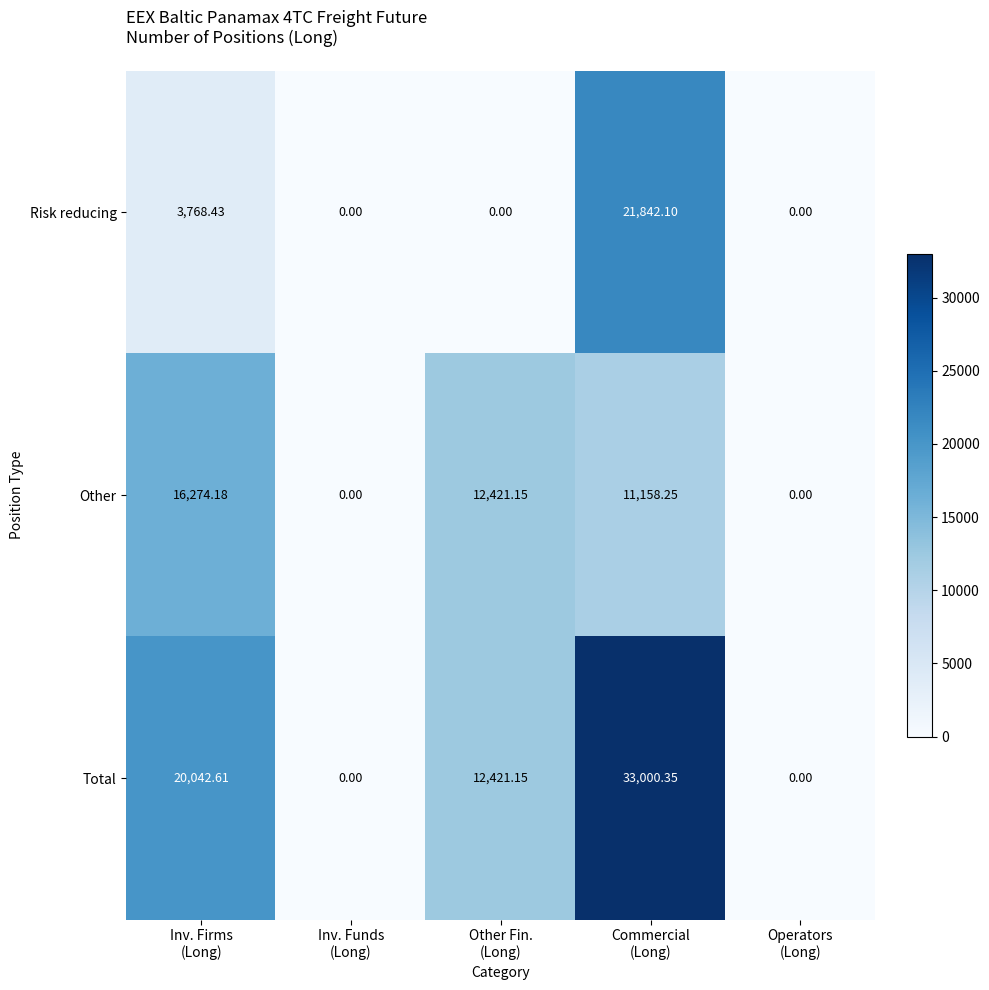

Which series has the largest total across all categories?

Total